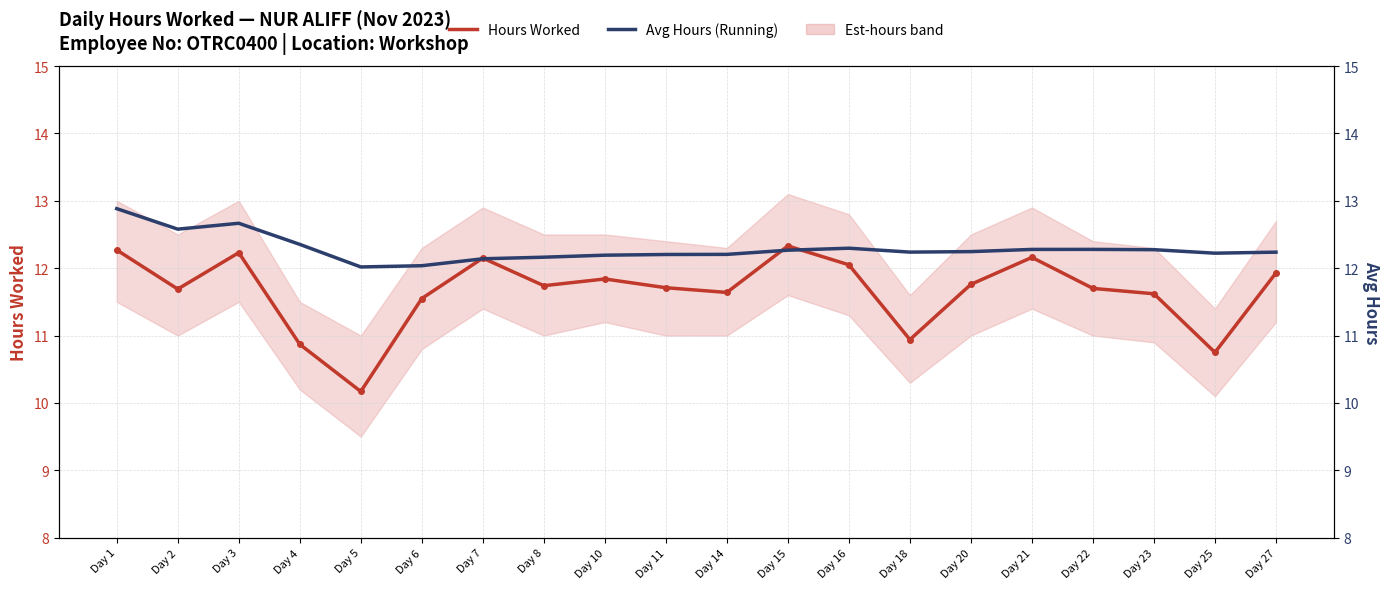

Is it true that Hours Worked equals 12.2 at Day 7?

True